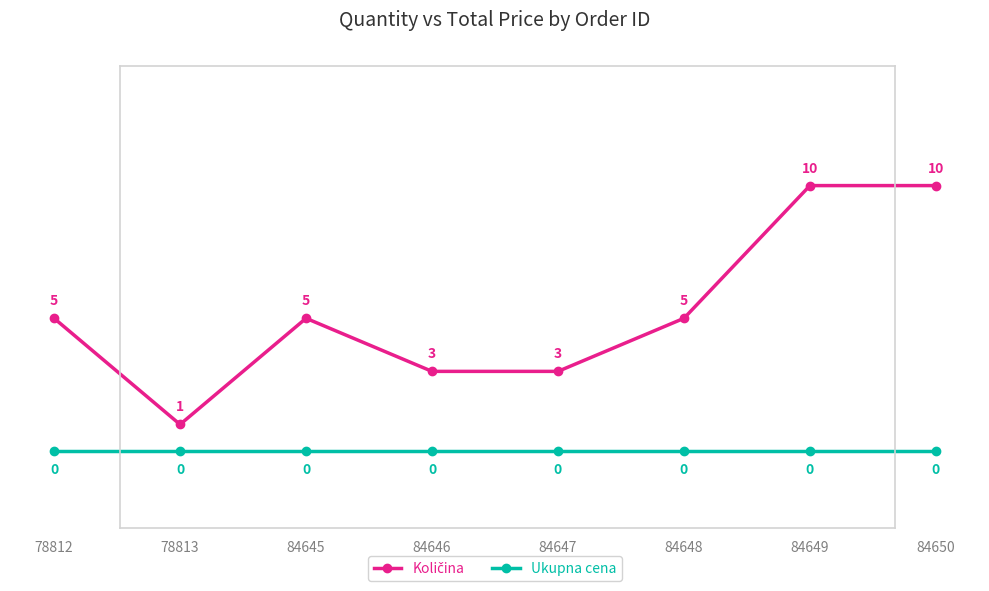

How many lines are shown in the chart?

2